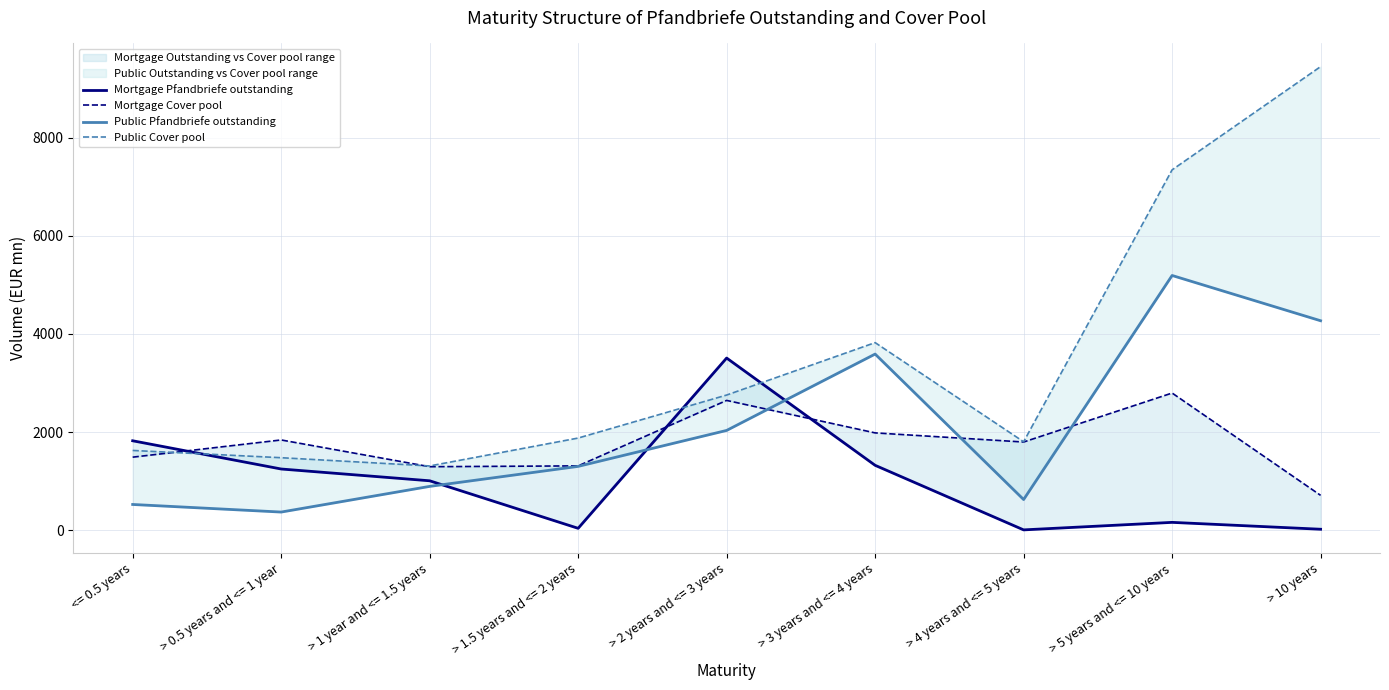

True or false: Public Pfandbriefe outstanding has more than 0 interior local peaks.

True